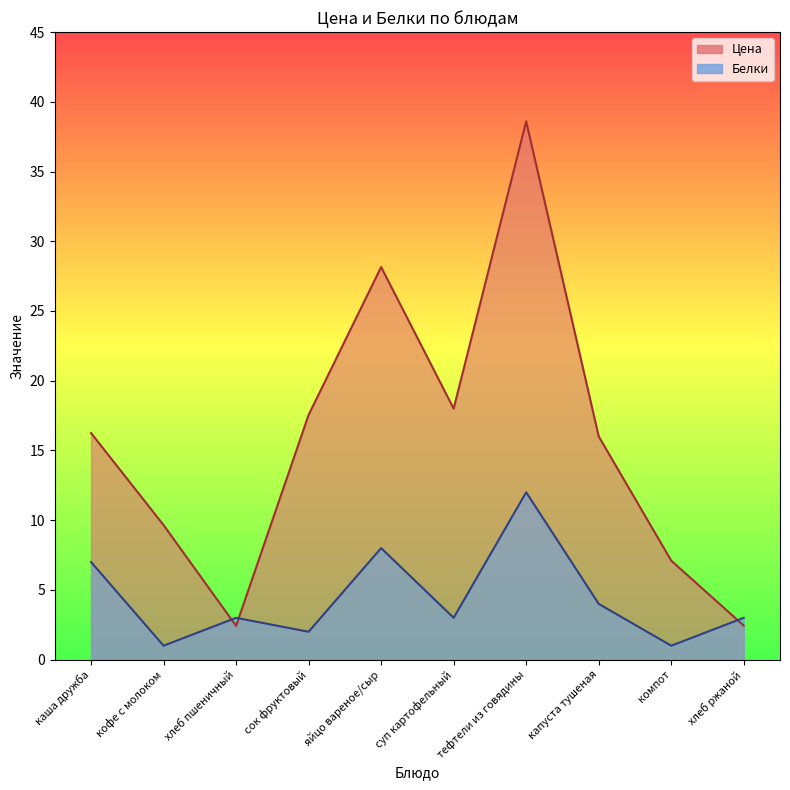

What are all the series names shown in the legend?

Цена, Белки